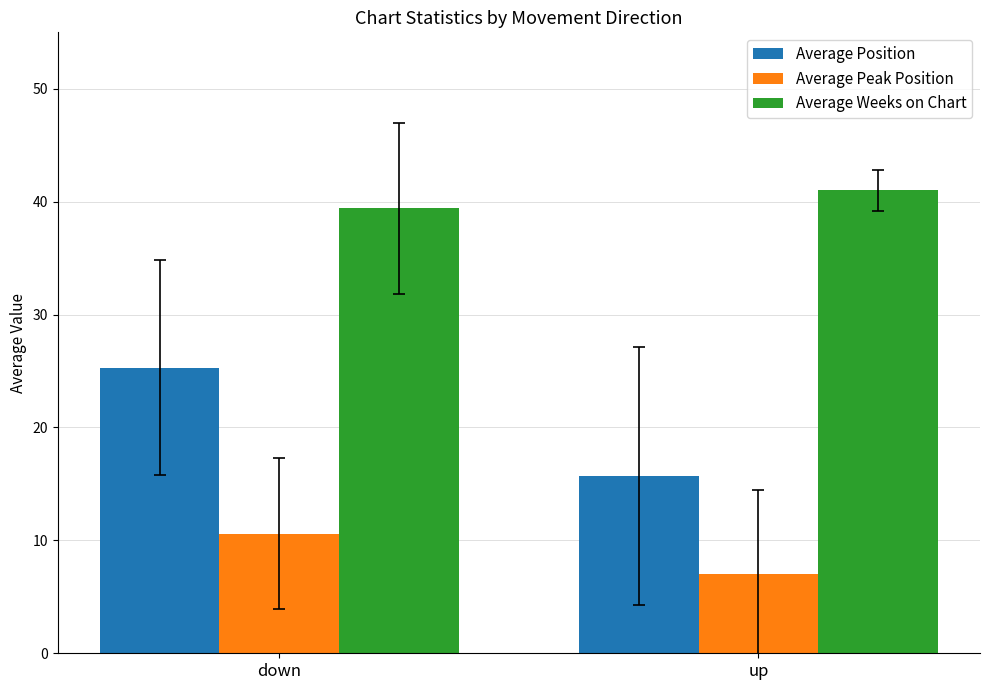

What is the maximum value for Average Position?

25.3